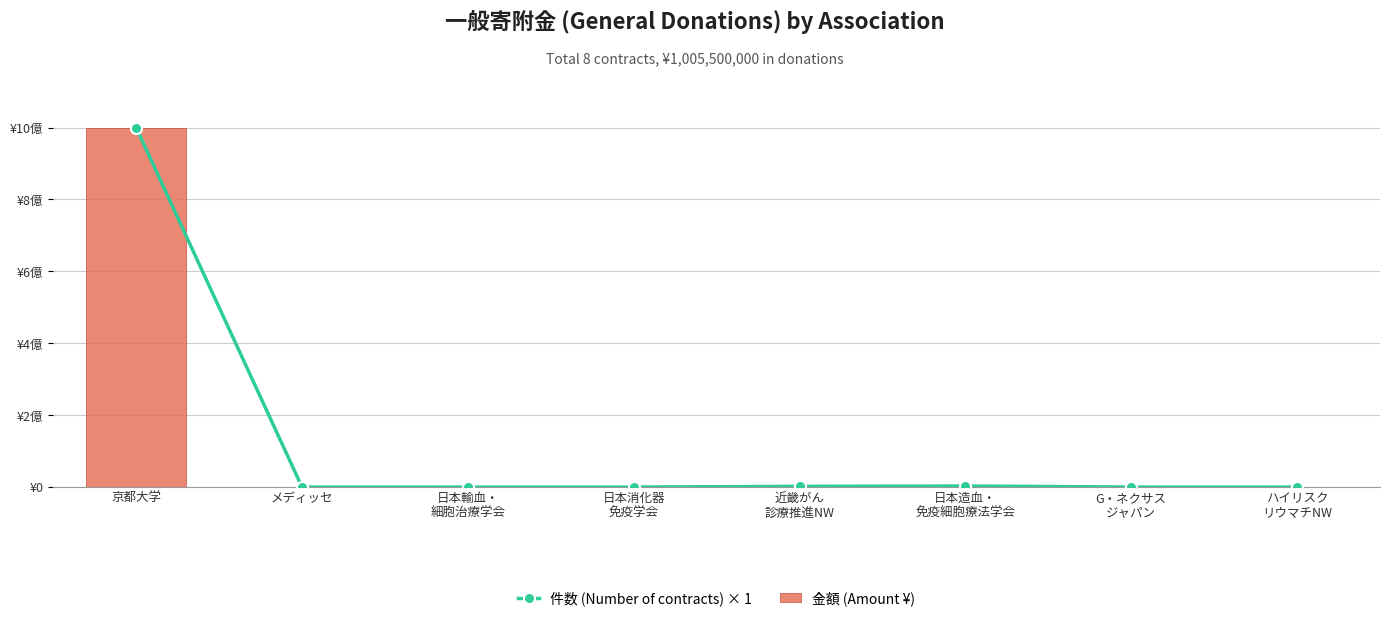

Which series has the largest total across all categories?

件数 (Number of contracts) × 1